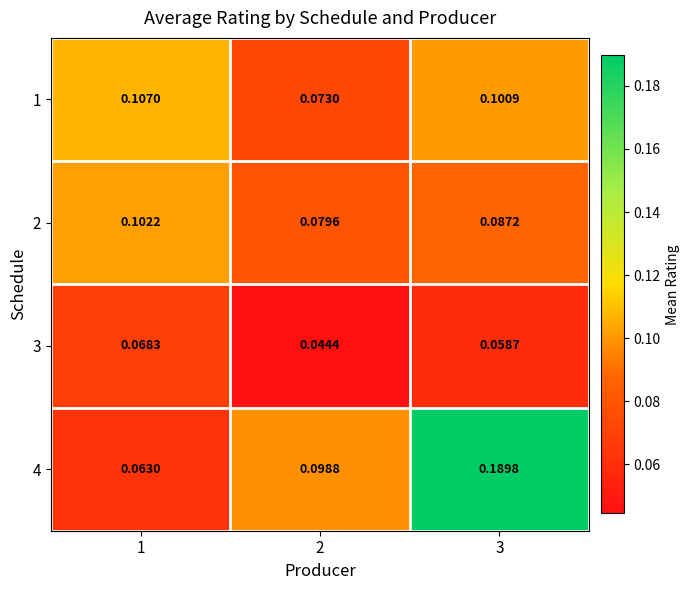

What is the total value across all series at 1?

0.3